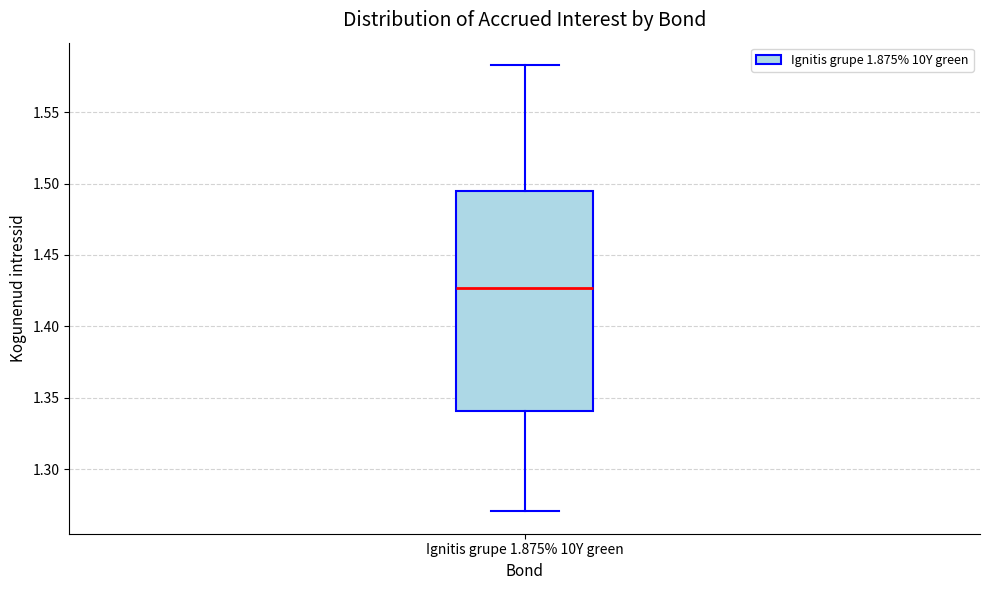

Read this box plot against the y-axis: the position of the median line, the range covered by the box, and the ends of both whiskers. The values are not printed on the chart, so give them approximately, as read against the axis.

median 1.425, box 1.340 to 1.495, whiskers 1.270 to 1.585